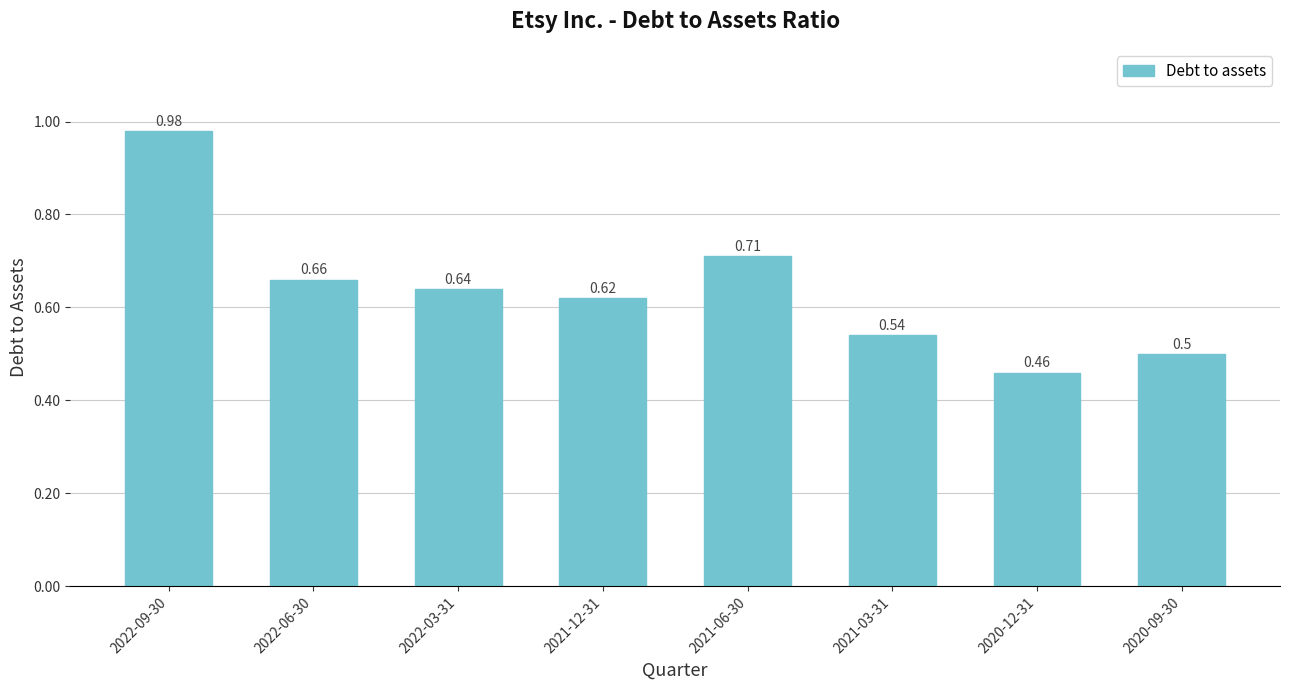

True or false: the data shows 1.8 at 2022-09-30.

False